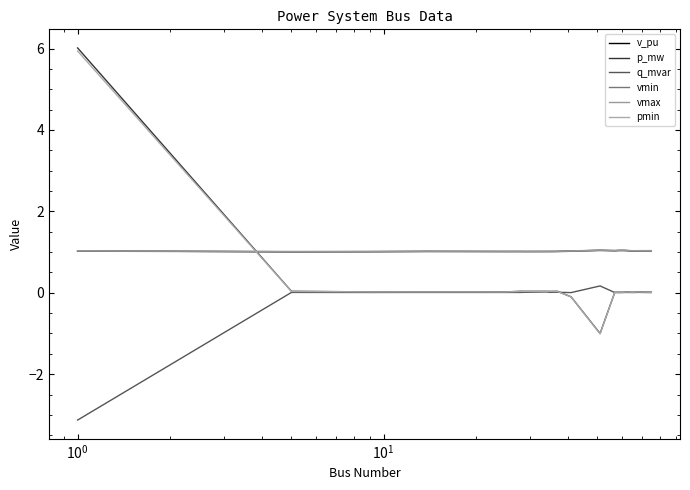

True or false: vmin and vmax cross at least once.

False